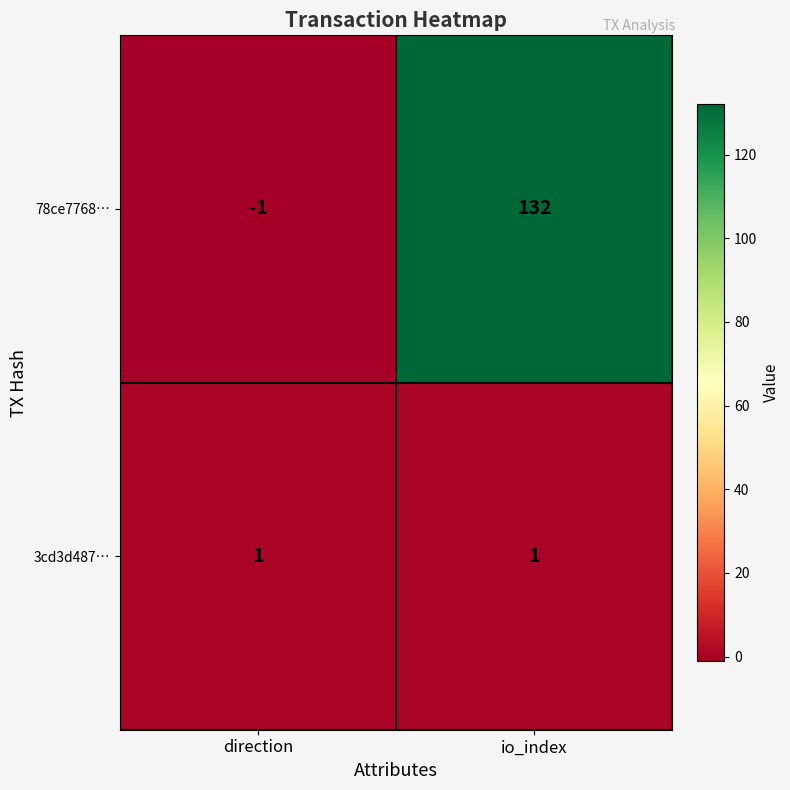

Which series has the largest total across all categories?

78ce7768…